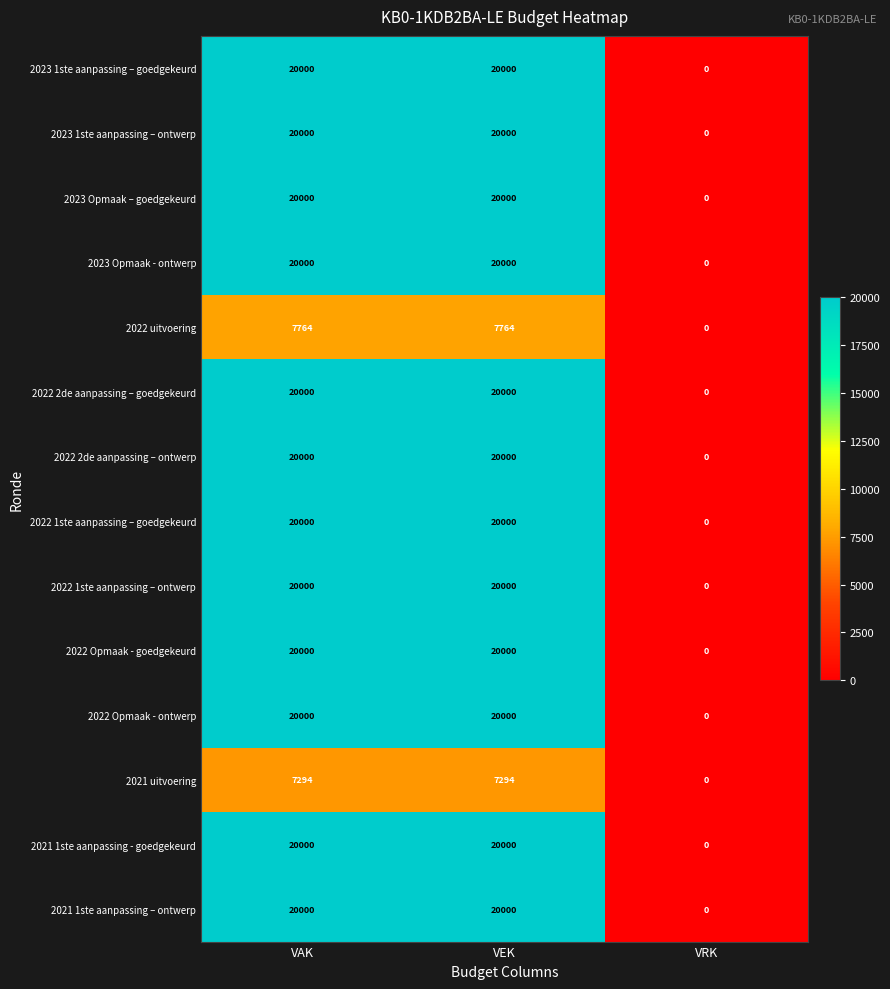

What is the sum of the 2023 Opmaak - ontwerp values at VEK and VAK?

40000